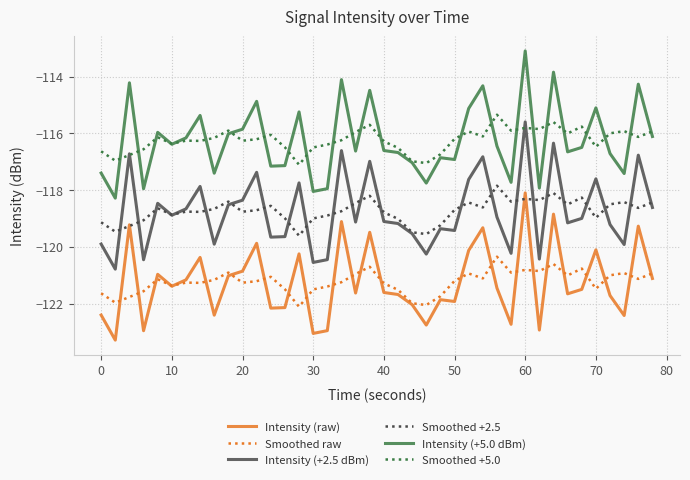

What is the maximum value for Intensity (+5.0 dBm)?

-113.1